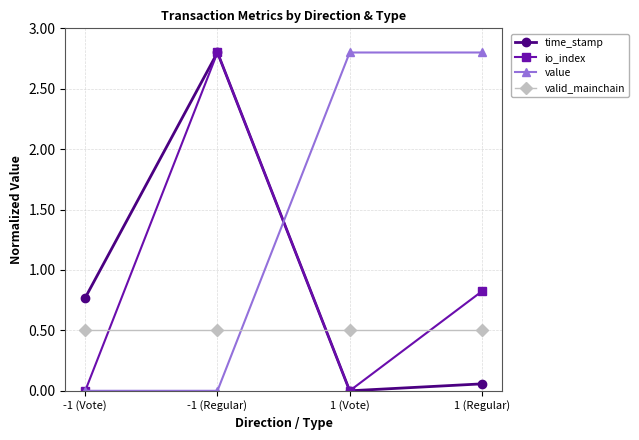

The io_index series shows -1.7 at -1 (Vote). True or false?

False